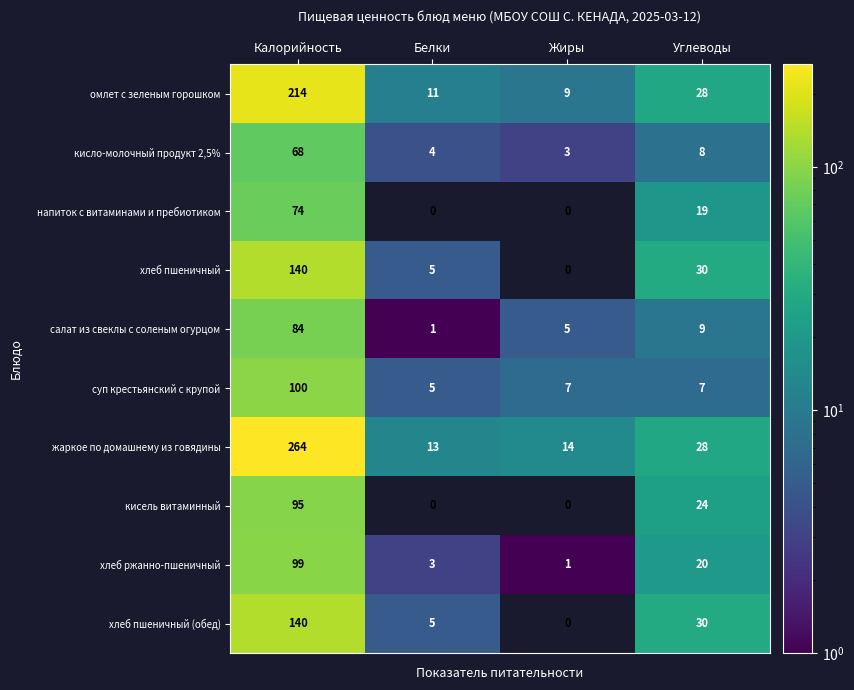

What is the difference between the highest and lowest values at Белки?

13